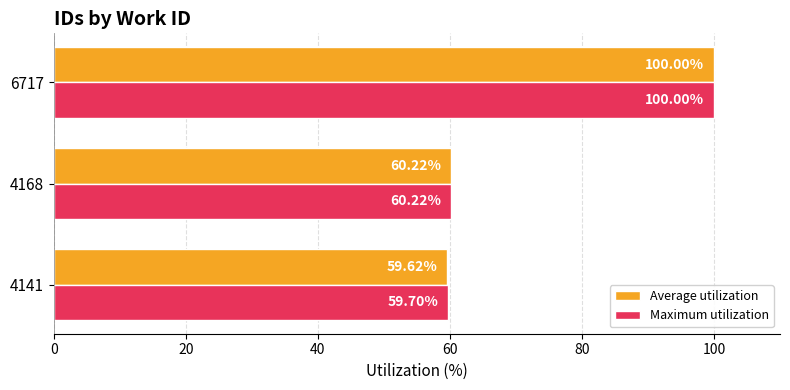

Which series has the widest spread of values?

Average utilization